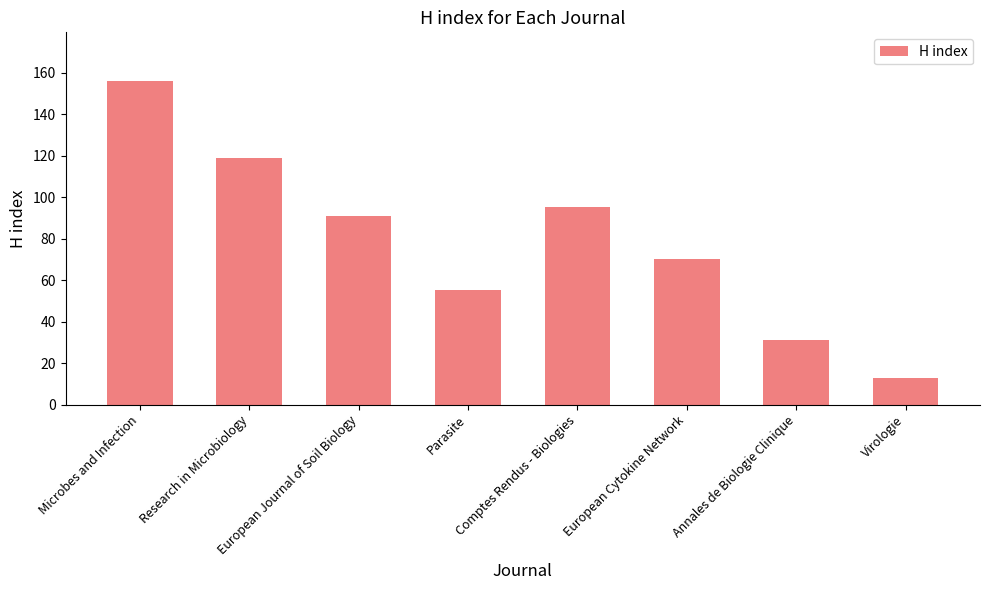

How many values are below 91?

4